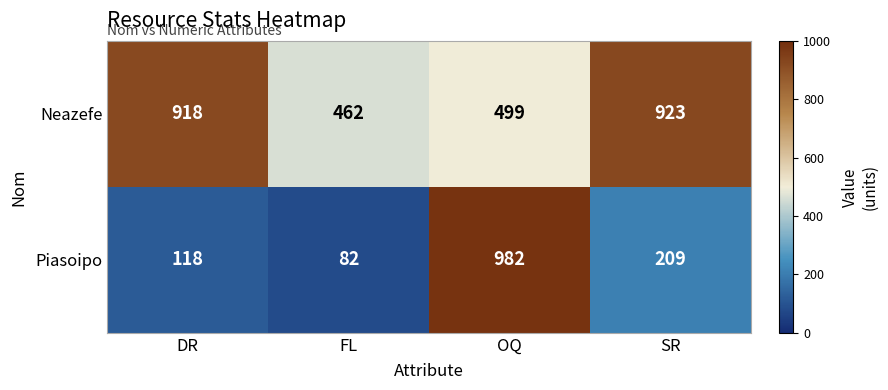

Reading left to right, extract all data points from this chart.

Neazefe: DR=918	FL=462	OQ=499	SR=923
Piasoipo: DR=118	FL=82	OQ=982	SR=209